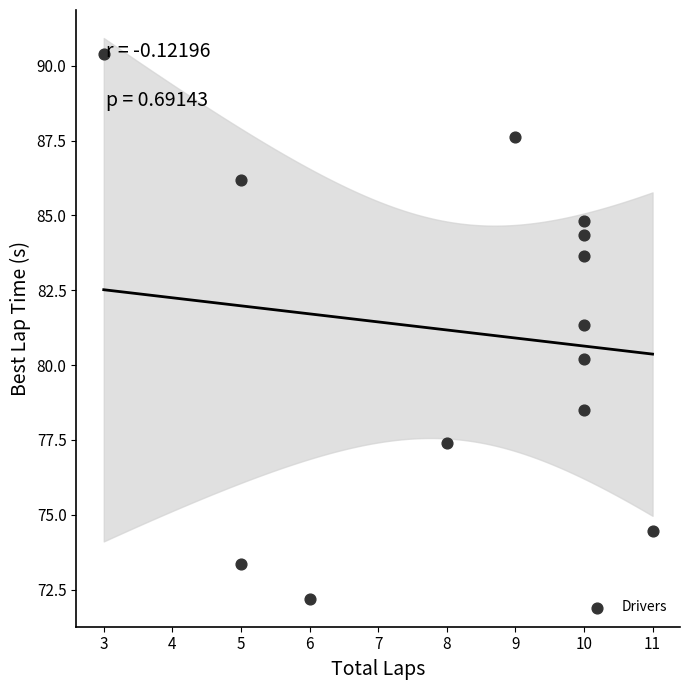

What is the range of Y values (max minus min)?

18.2